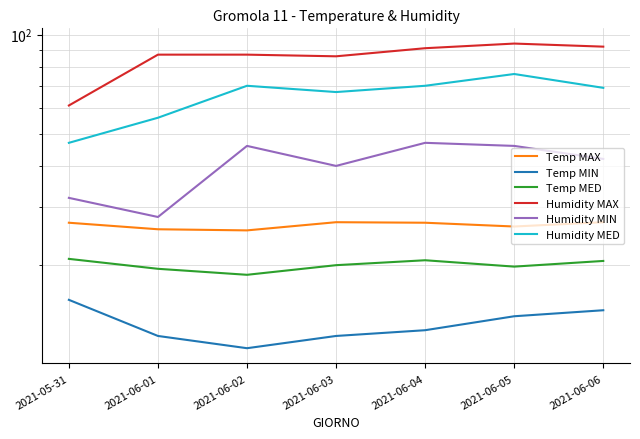

How many data points in Temp MED are above 20?

3